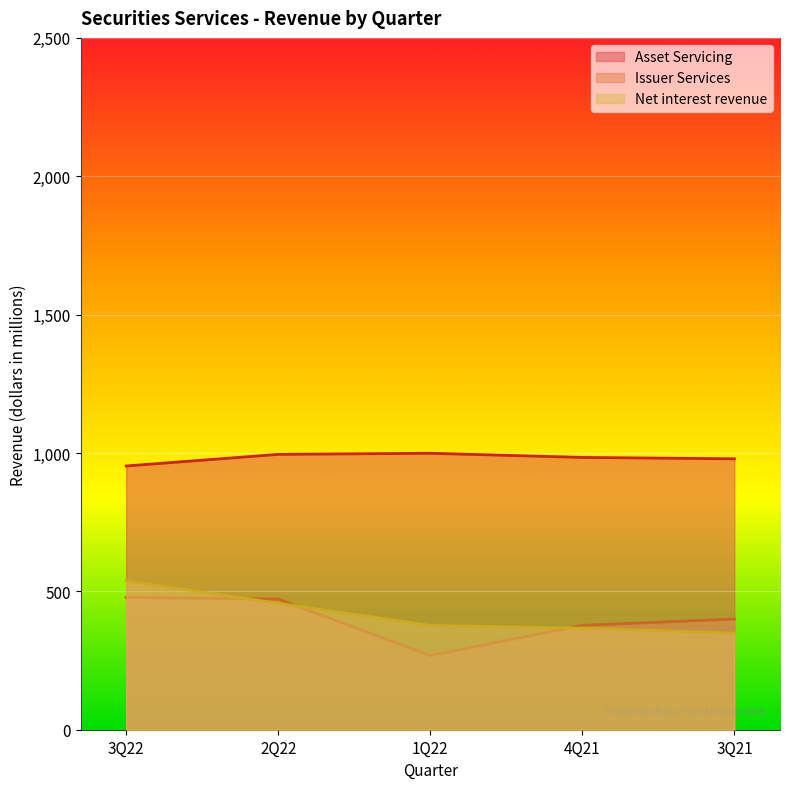

Reading left to right, extract all data points from this chart.

Asset Servicing: 953	995	999	984	979
Issuer Services: 478	472	268	377	400
Net interest revenue: 538	457	377	367	349